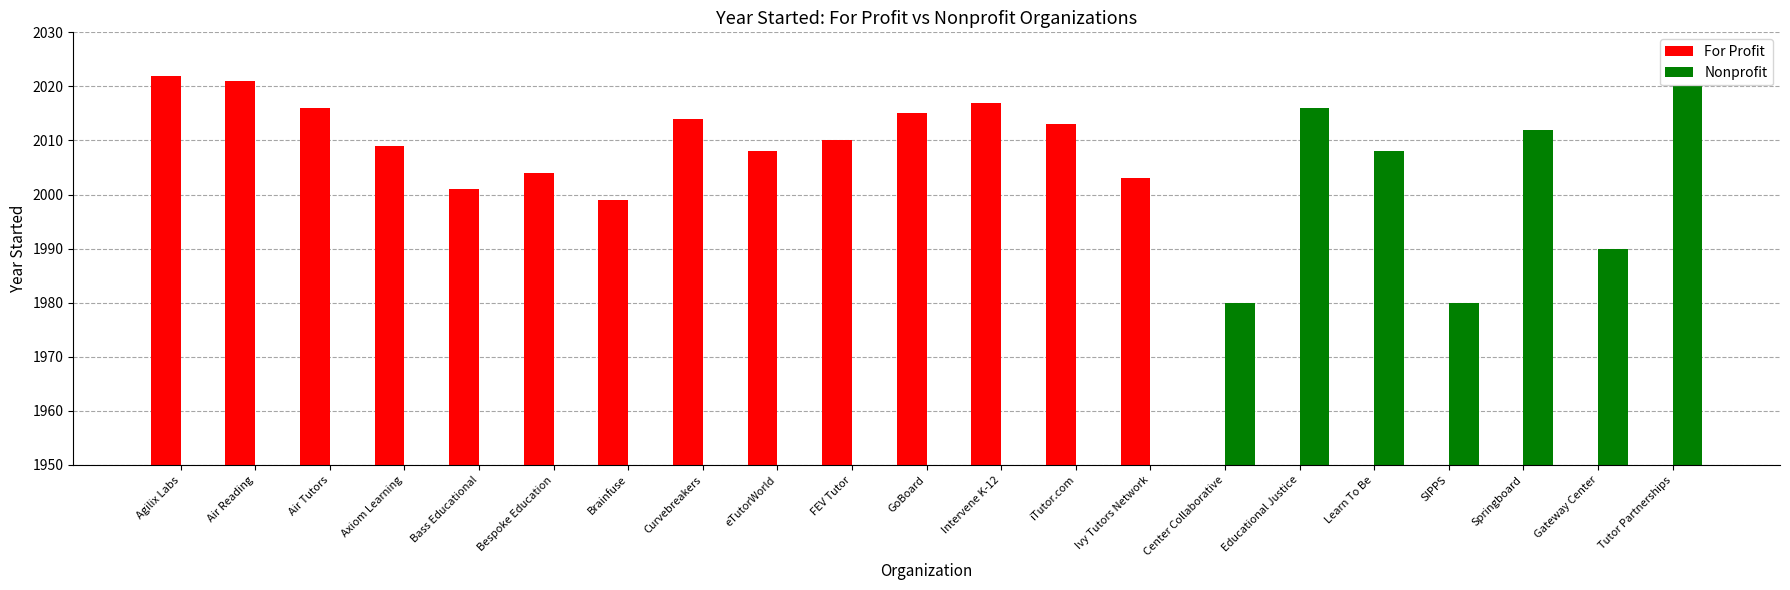

Reading right to left, transcribe all the data shown in this chart.

For Profit: 0	0	0	0	0	0	0	2003	2013	2017	2015	2010	2008	2014	1999	2004	2001	2009	2016	2021	2022
Nonprofit: 2020	1990	2012	1980	2008	2016	1980	0	0	0	0	0	0	0	0	0	0	0	0	0	0